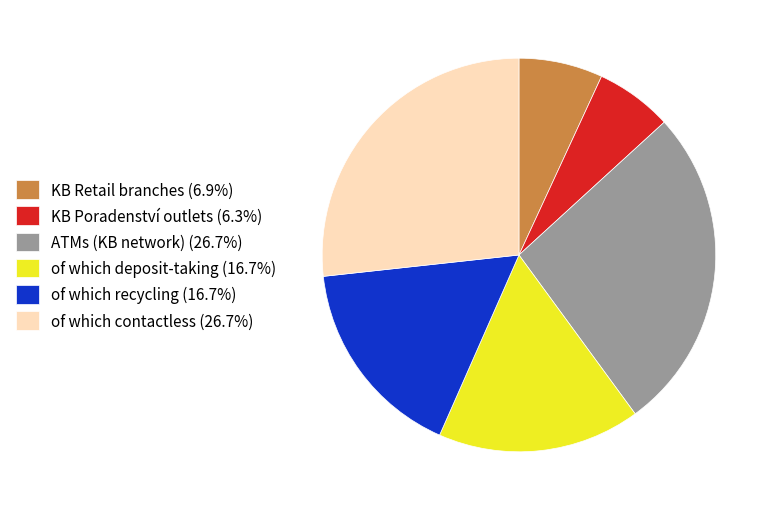

What is the smallest slice in the pie chart?

KB Poradenství outlets